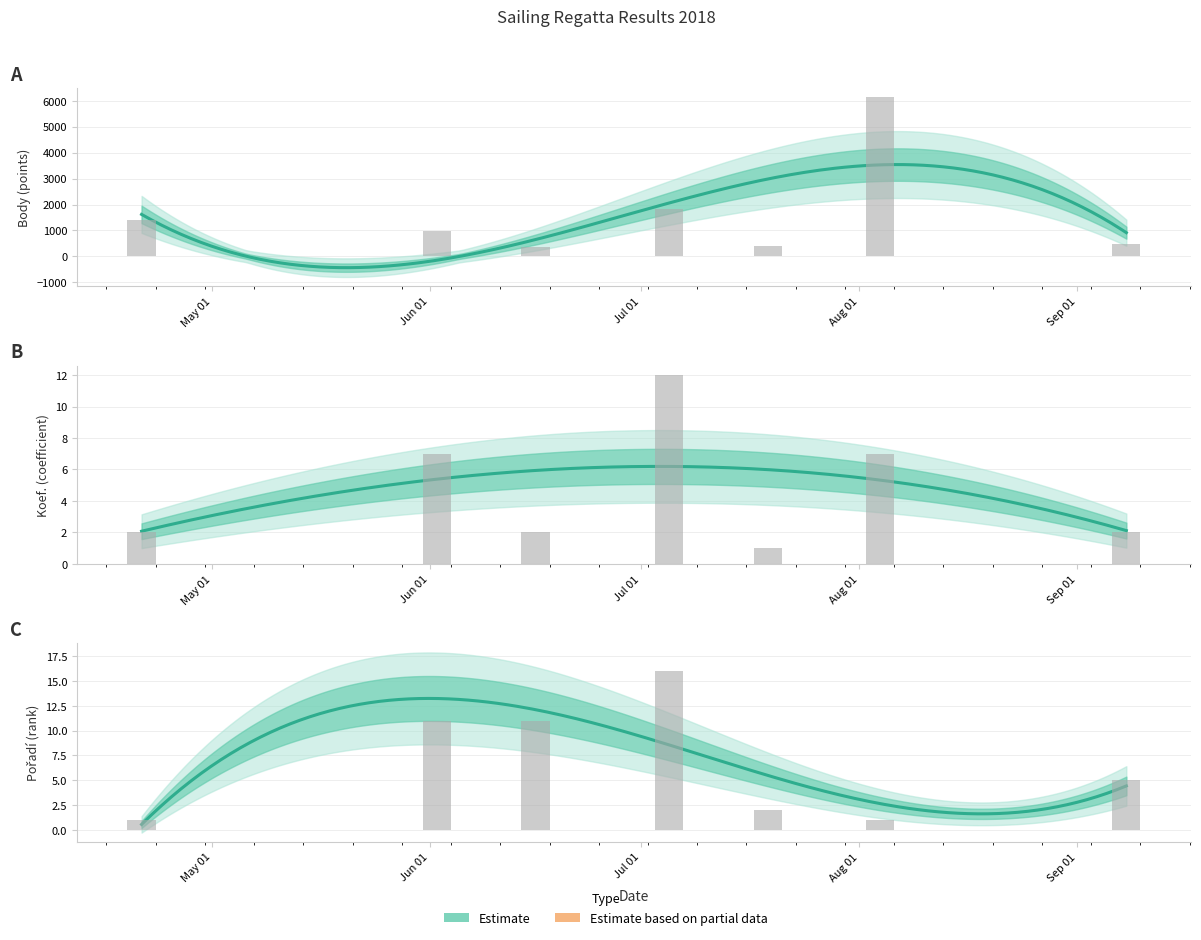

Which series has the largest total across all categories?

Body